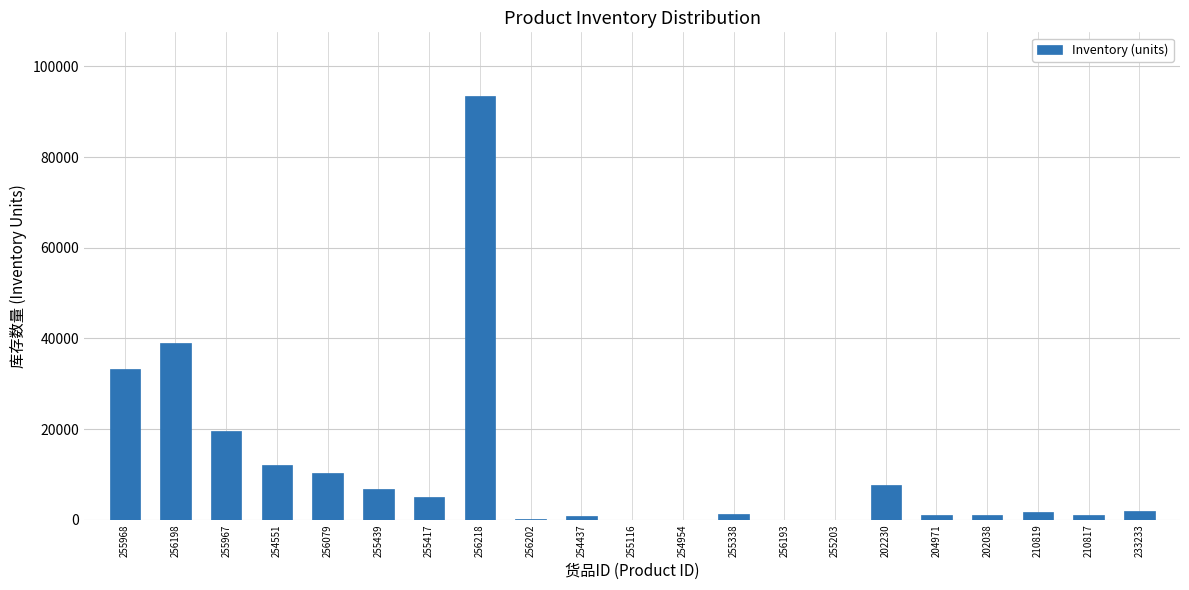

Which label corresponds to the largest value in the chart?

256218